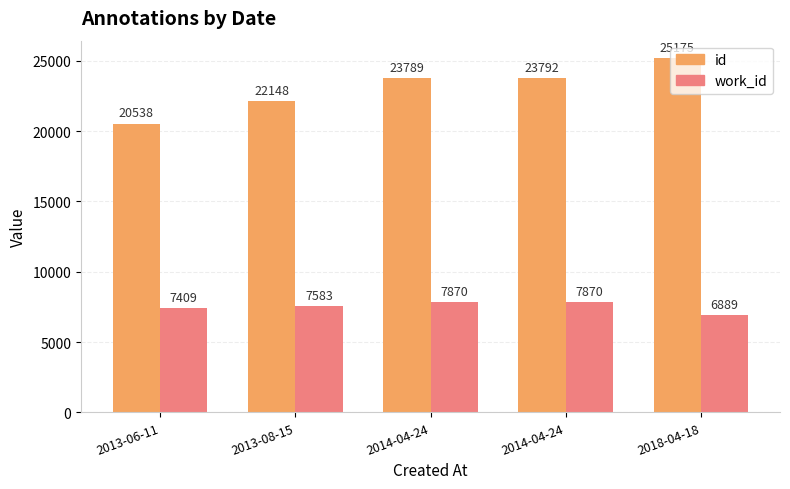

How many categories are shown in the chart?

5